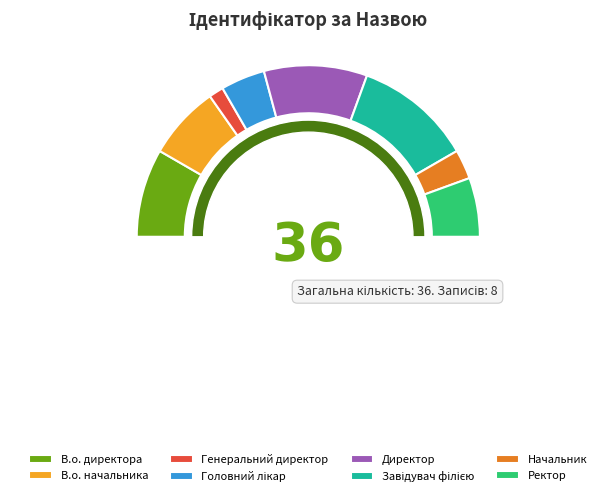

Is it true that Головний лікар is 1% of the pie?

False